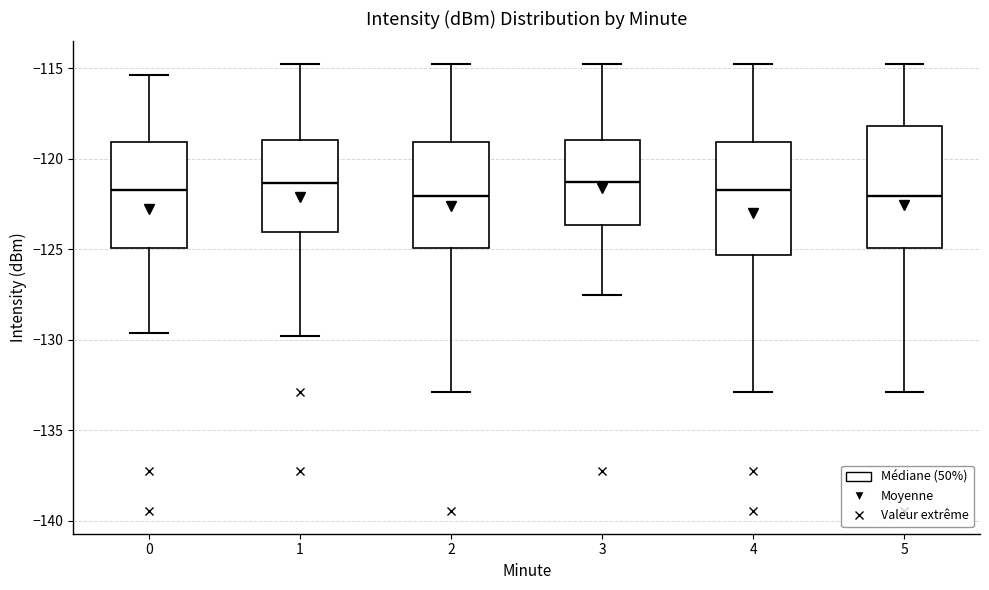

Reading left to right, read every box against the y-axis: the position of its median line, the range the box covers, and the ends of its whiskers. The values are not printed on the chart, so give them approximately, as read against the axis.

0: median -121.5, box -125.0 to -119.0, whiskers -129.5 to -115.5
1: median -121.5, box -124.0 to -119.0, whiskers -130.0 to -114.5
2: median -122.0, box -125.0 to -119.0, whiskers -133.0 to -114.5
3: median -121.5, box -123.5 to -119.0, whiskers -127.5 to -114.5
4: median -121.5, box -125.5 to -119.0, whiskers -133.0 to -114.5
5: median -122.0, box -125.0 to -118.0, whiskers -133.0 to -114.5